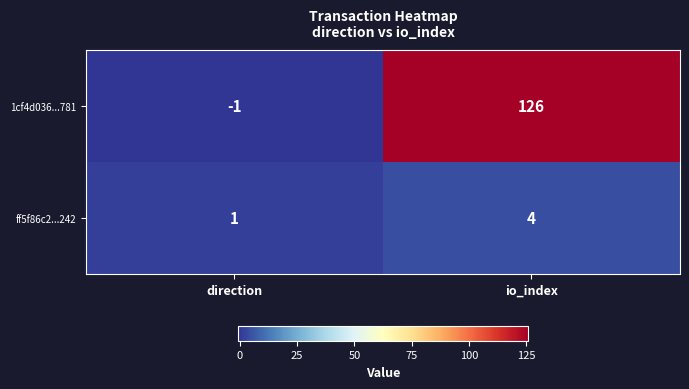

What is the maximum value shown in the chart?

126